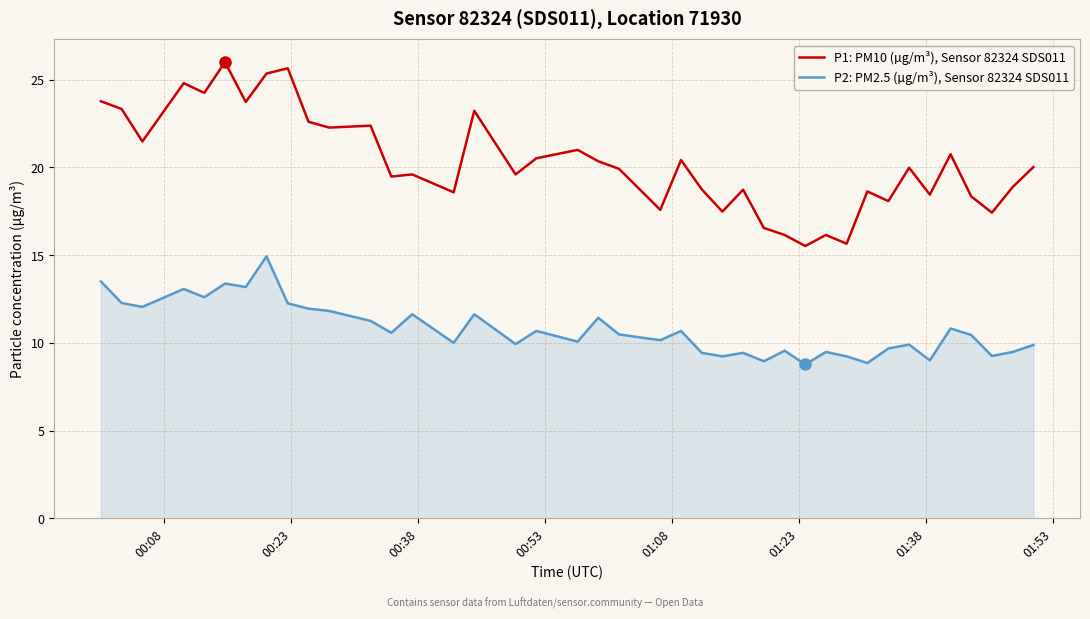

Which series has the largest range (max minus min)?

P1: PM10 (µg/m³), Sensor 82324 SDS011